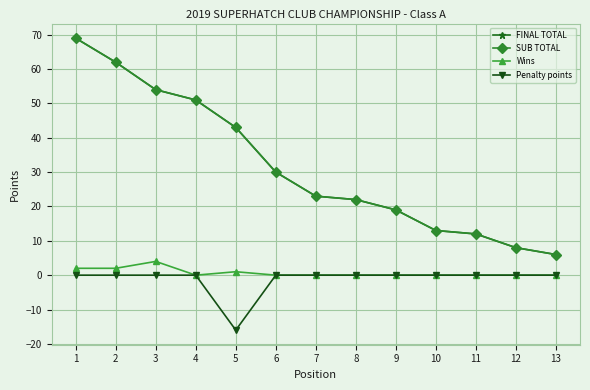

True or false: Penalty points has more than 2 interior local peaks.

False